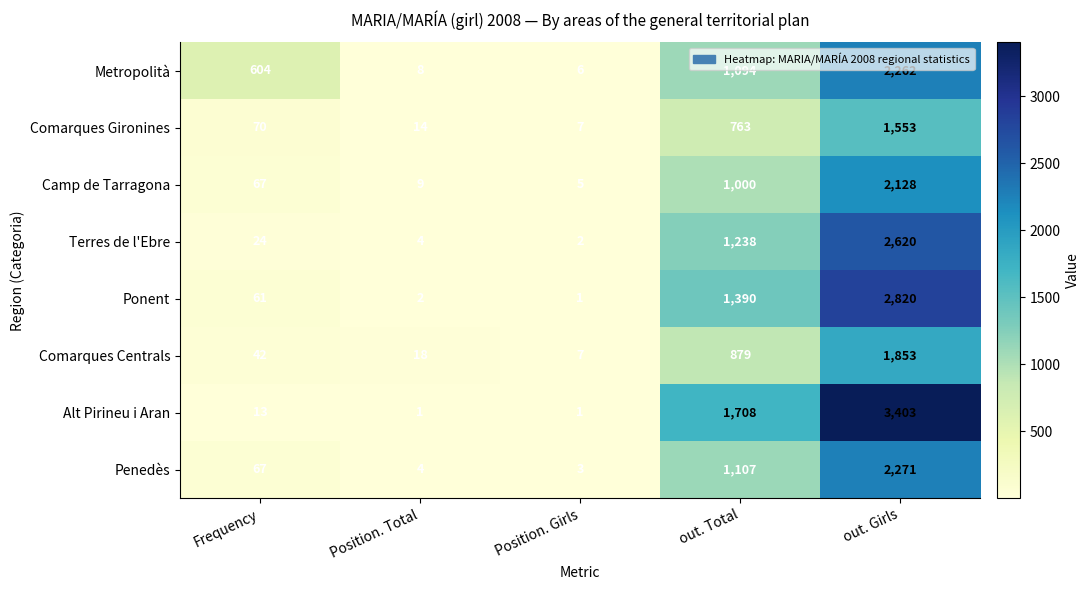

Rank the series at out. Total from lowest to highest value.

Comarques Gironines, Comarques Centrals, Camp de Tarragona, Metropolità, Penedès, Terres de l'Ebre, Ponent, Alt Pirineu i Aran